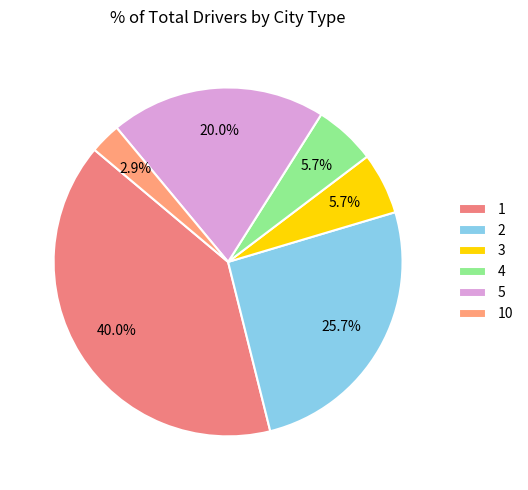

Does 4 represent more than half of the total?

No